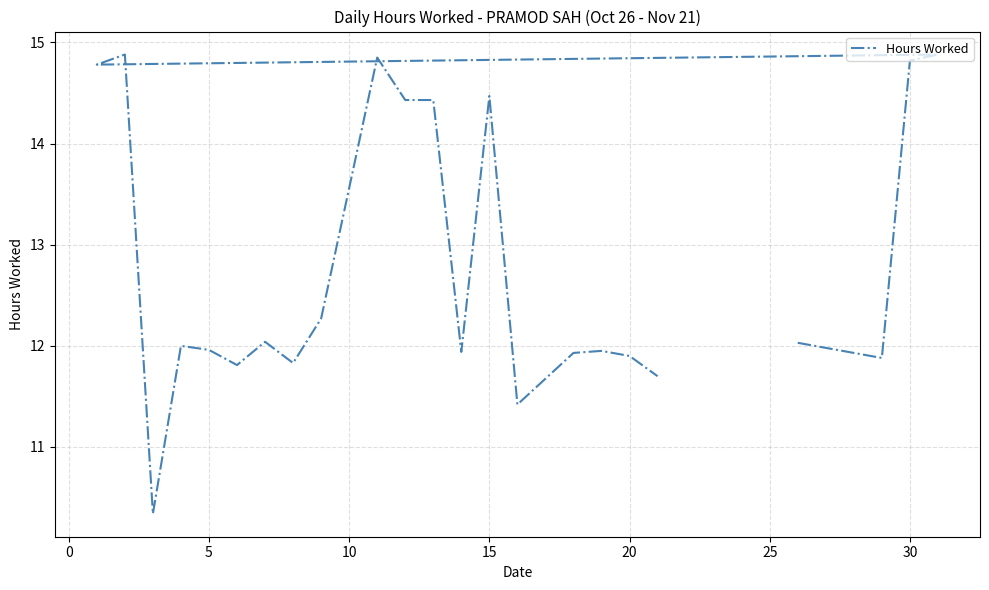

How many points are higher than both their immediate neighbors (excluding endpoints)?

7